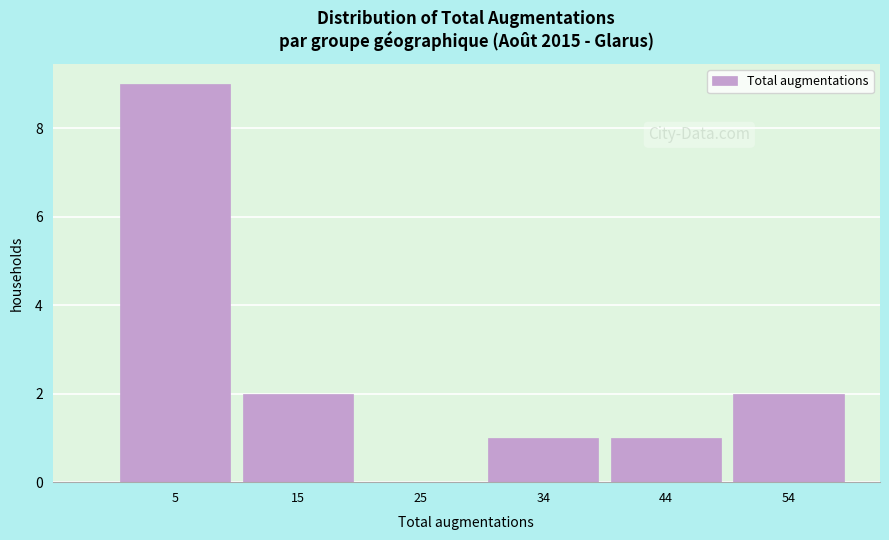

Which range on the x-axis has the tallest bar?

0 to 10